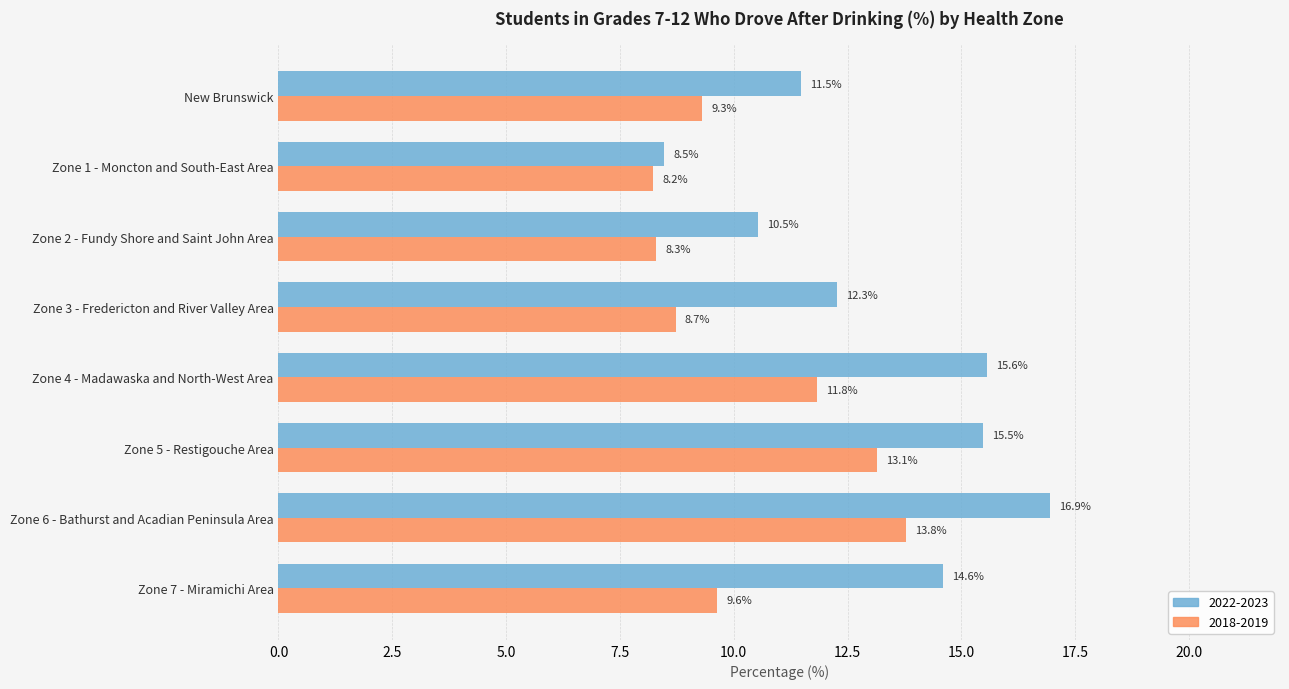

What is the difference between the maximum and minimum values in the 2018-2019 series?

5.6